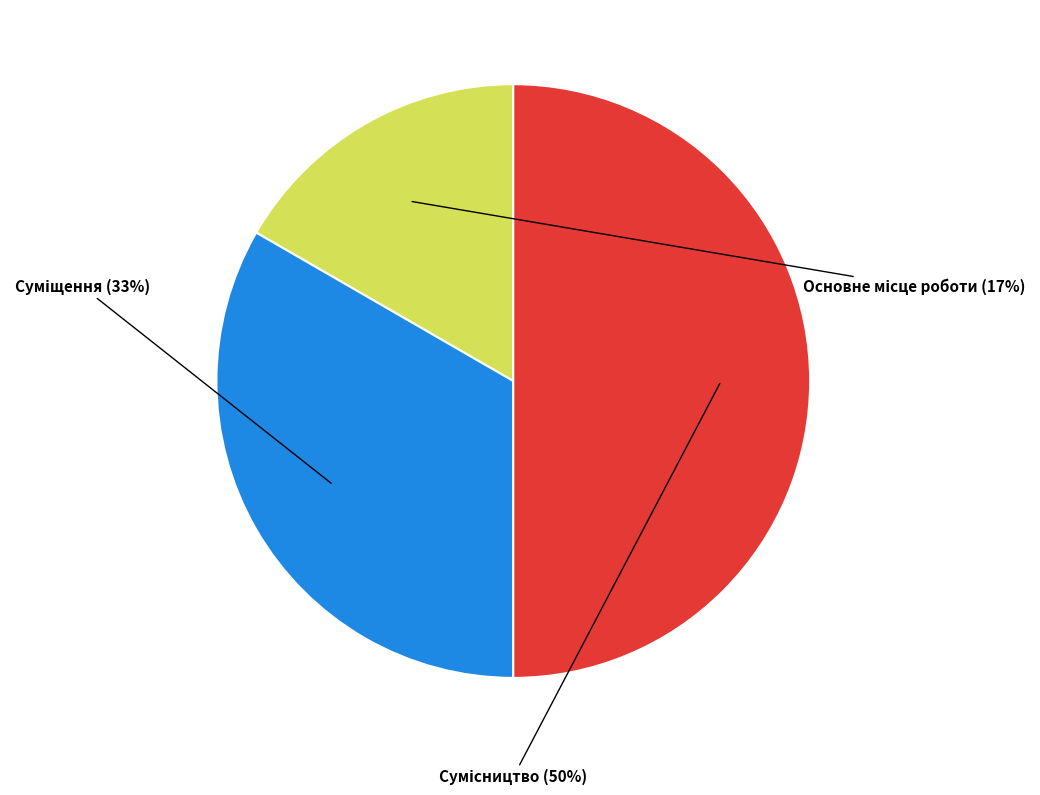

To the nearest percent, what is the difference between the largest and smallest slice percentages?

33%